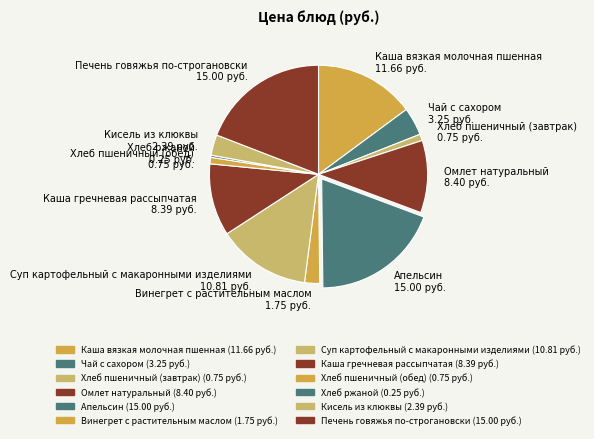

Is the sum of Суп картофельный с макаронными изделиями 10.81 руб. and Хлеб пшеничный (обед) 0.75 руб. greater than half?

No